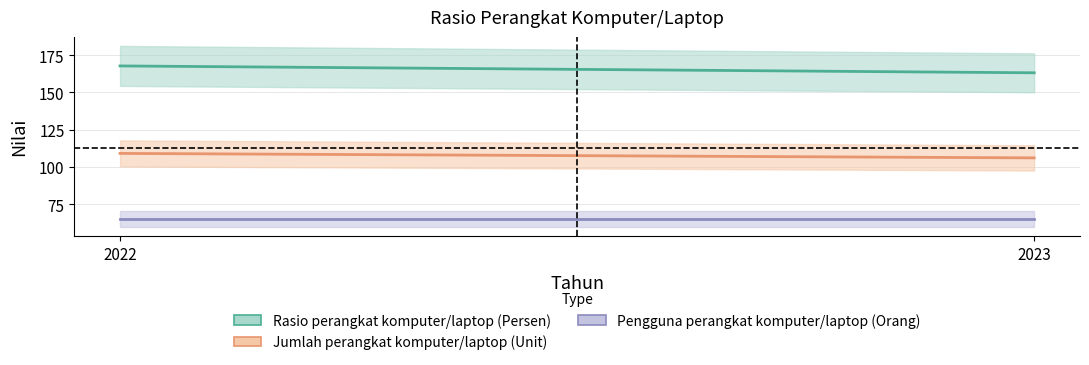

Is it true that Pengguna perangkat komputer/laptop (Orang) equals 65.0 at 2022?

True